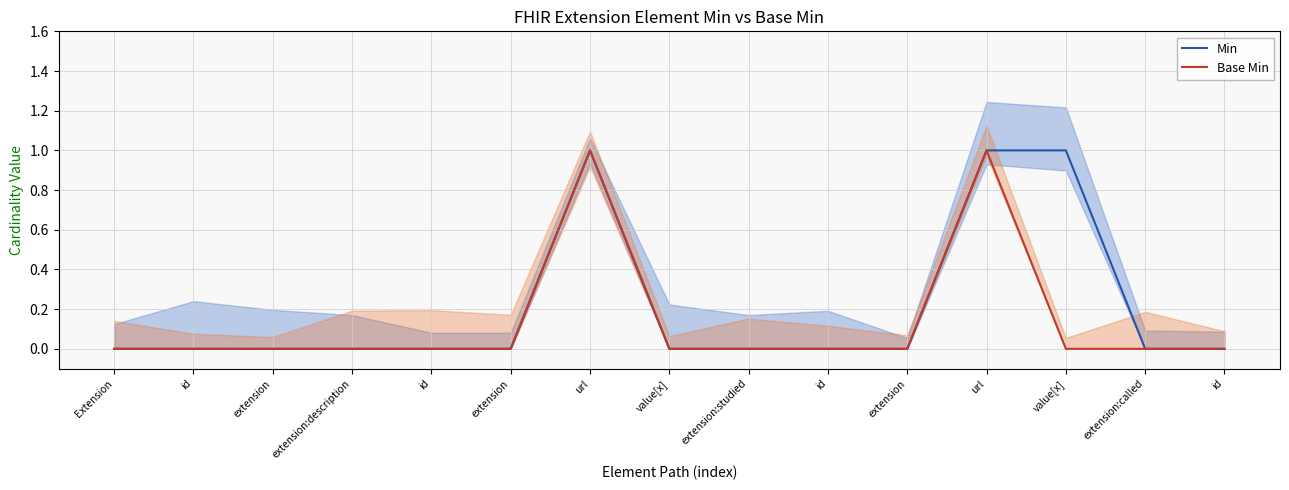

Reading left to right, extract all data points from this chart.

Min: Extension=0	id=0	extension=0	extension:description=0	id=0	extension=0	url=1	value[x]=0	extension:studied=0	id=0	extension=0	url=1	value[x]=1	extension:called=0	id=0
Base Min: Extension=0	id=0	extension=0	extension:description=0	id=0	extension=0	url=1	value[x]=0	extension:studied=0	id=0	extension=0	url=1	value[x]=0	extension:called=0	id=0